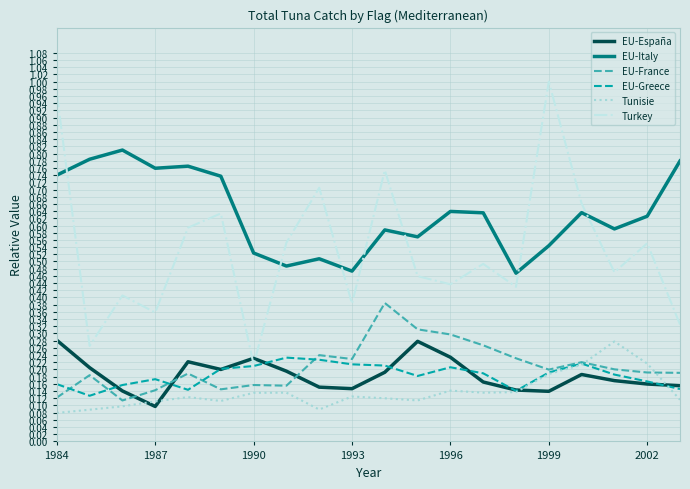

After their last crossing, which series has the higher values: EU-France or Tunisie?

EU-France